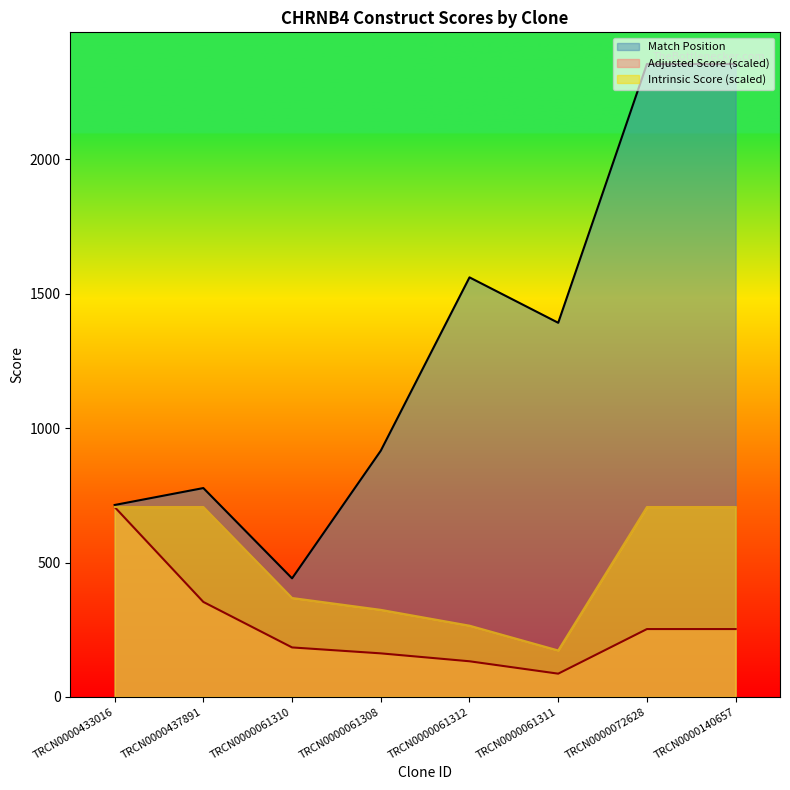

What position from the left is TRCN0000140657?

8